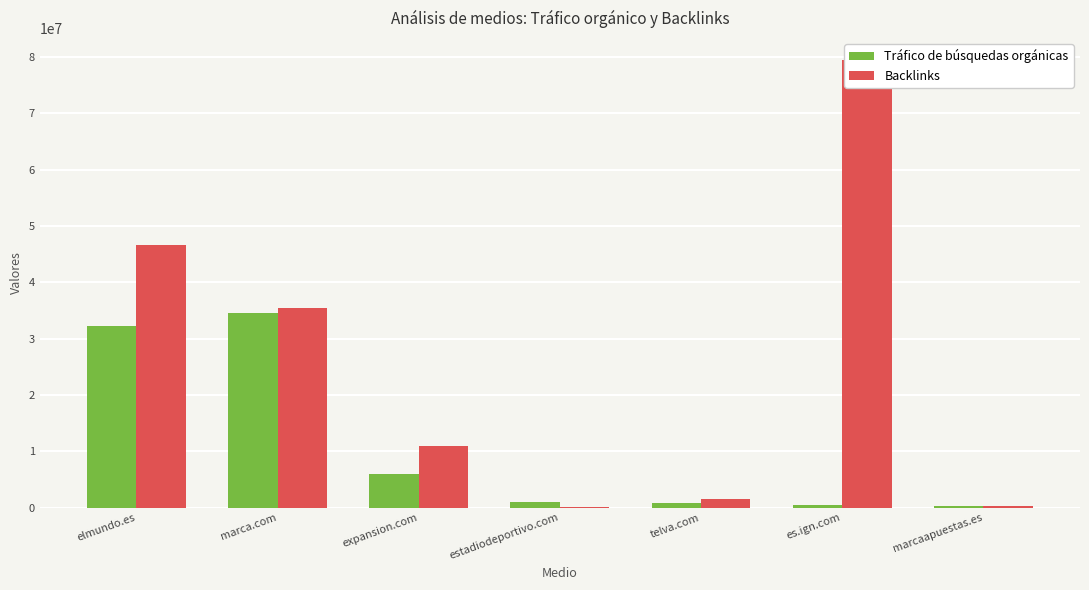

Which series changed the most between expansion.com and telva.com?

Backlinks